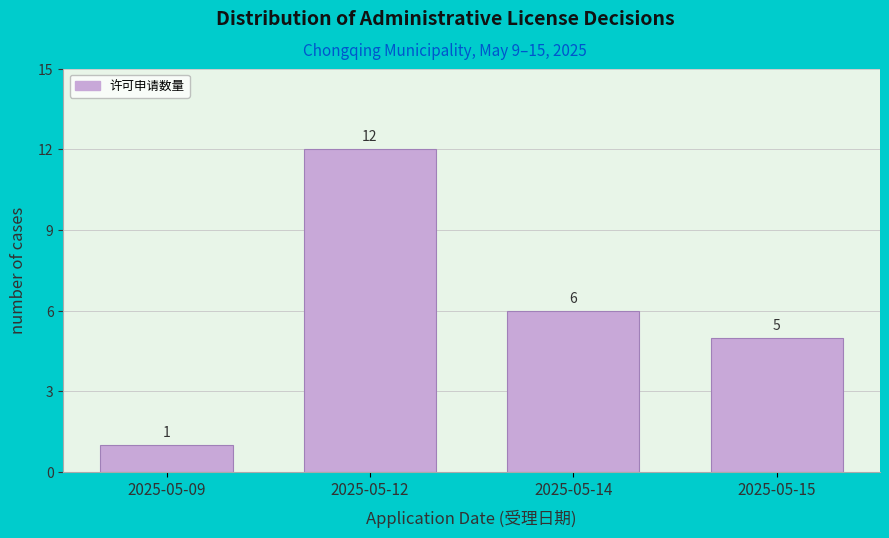

Reading left to right, list all the values displayed in this chart.

1	12	6	5